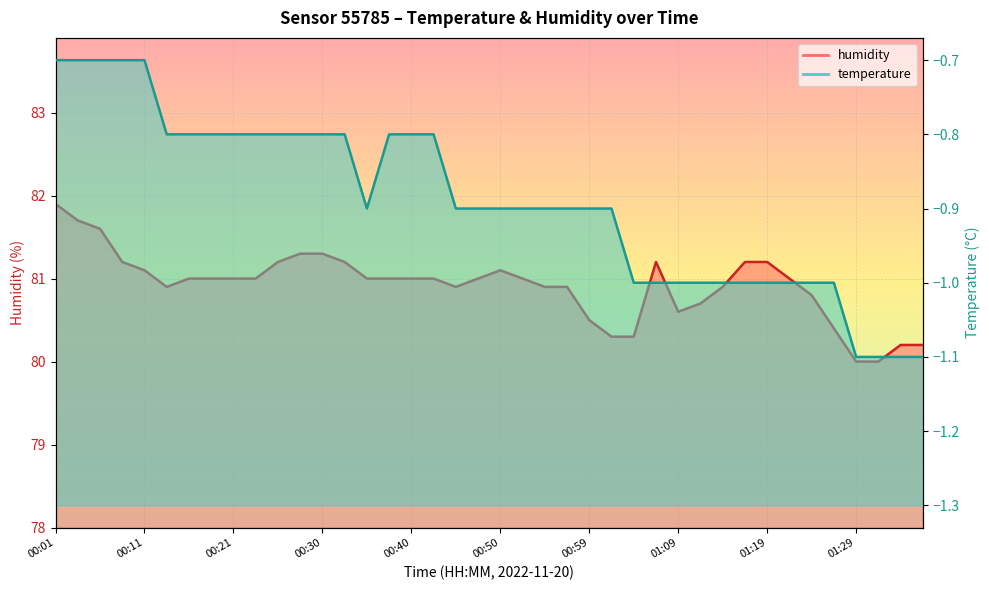

How many values in the humidity series are below 81?

16